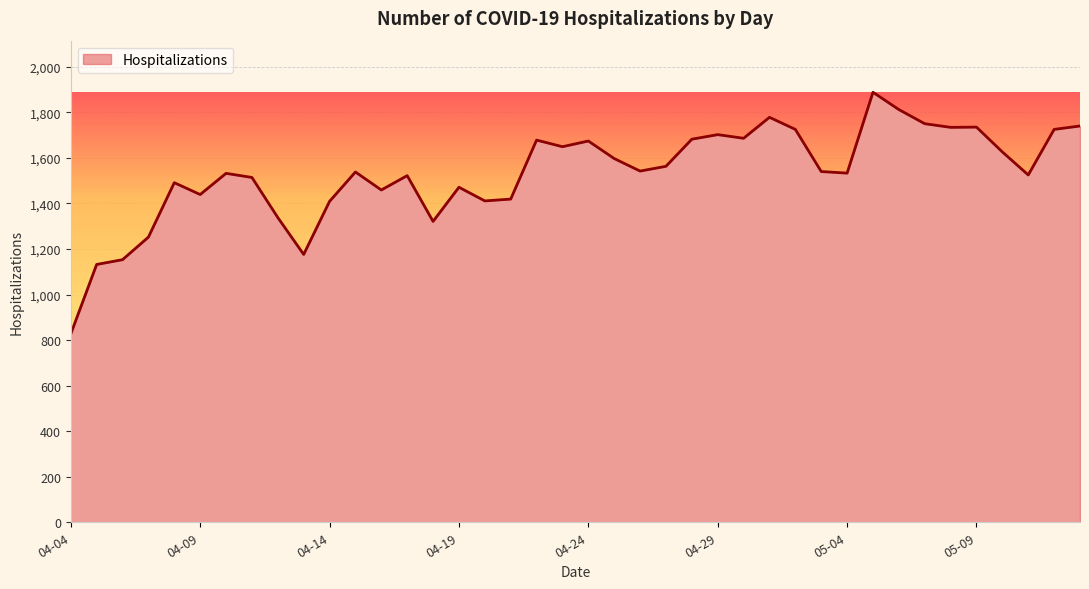

What is the minimum value shown in the chart?

827